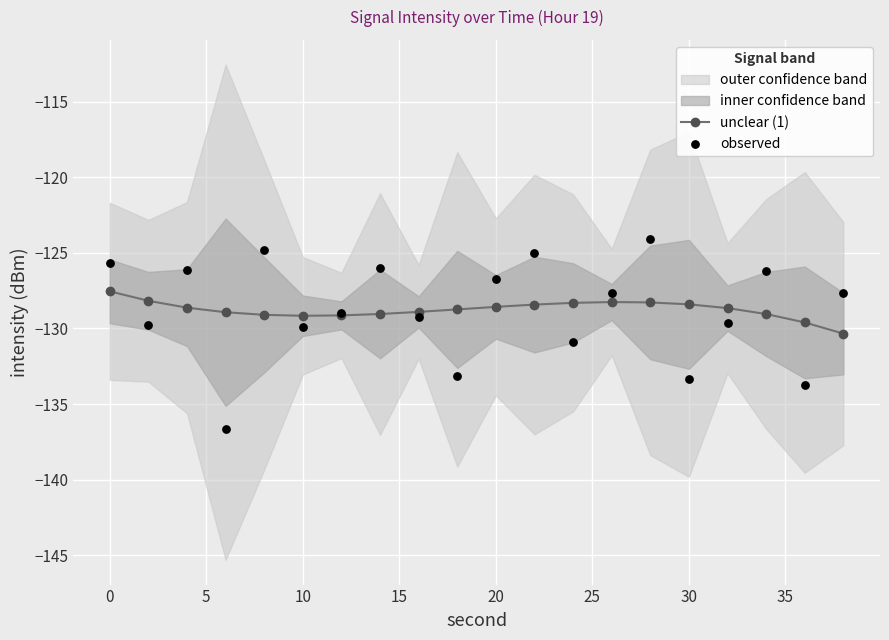

Which series reaches the maximum Y coordinate?

observed